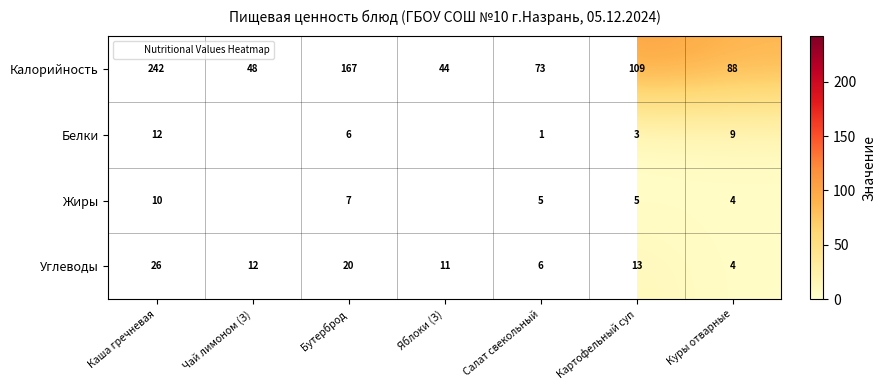

Rank the series at Картофельный суп from lowest to highest value.

Белки, Жиры, Углеводы, Калорийность